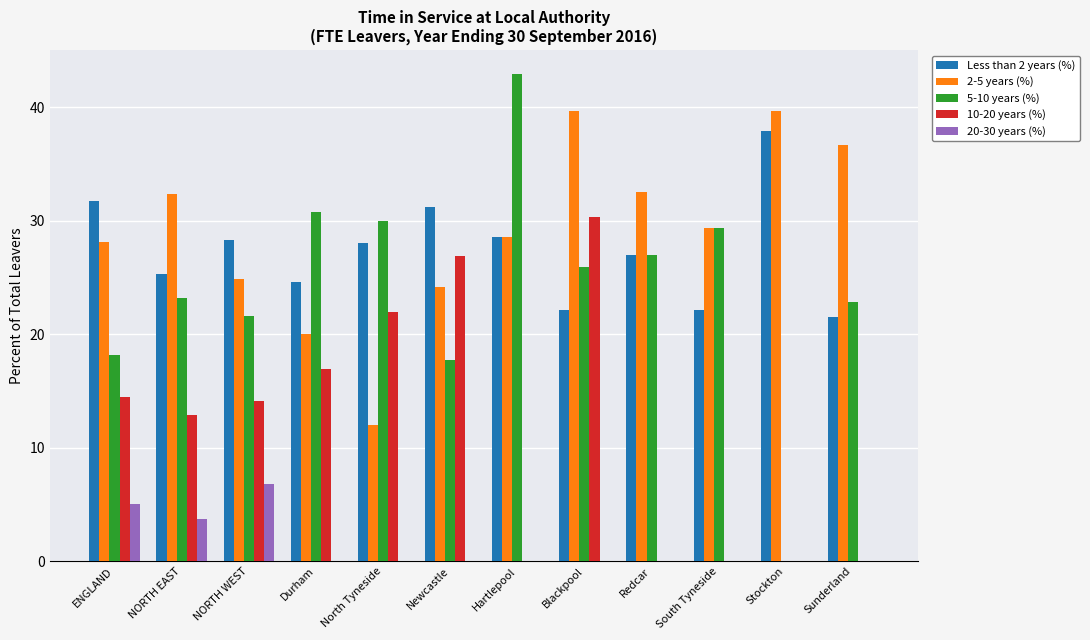

True or false: 5-10 years (%) has a value of 10.8 at NORTH WEST.

False